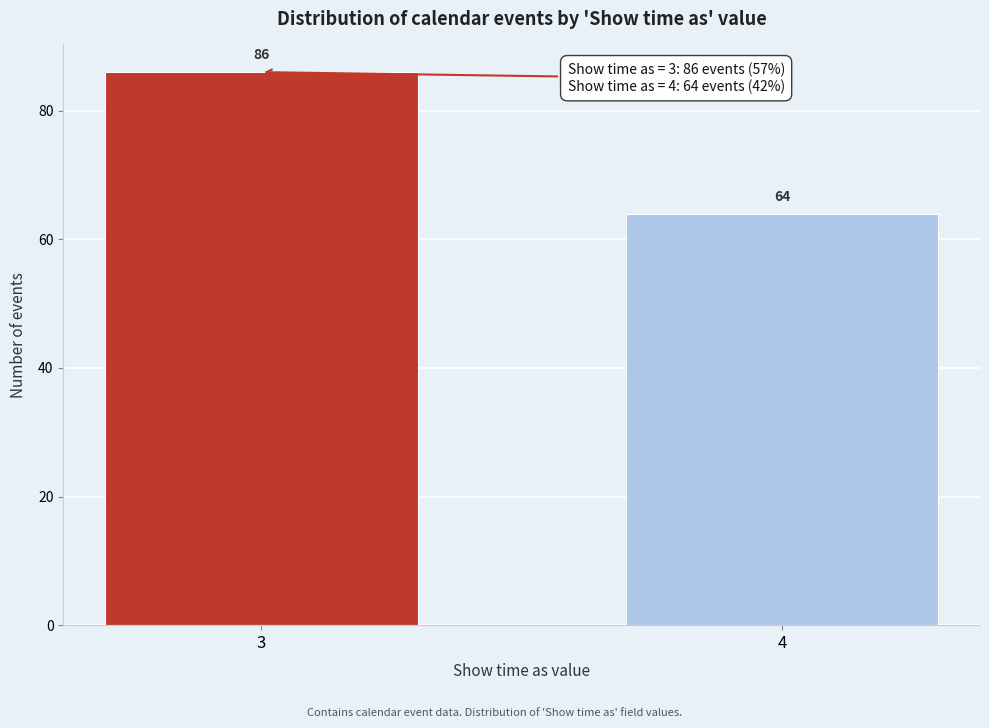

Reading left to right, transcribe all the data shown in this chart.

3=86	4=64